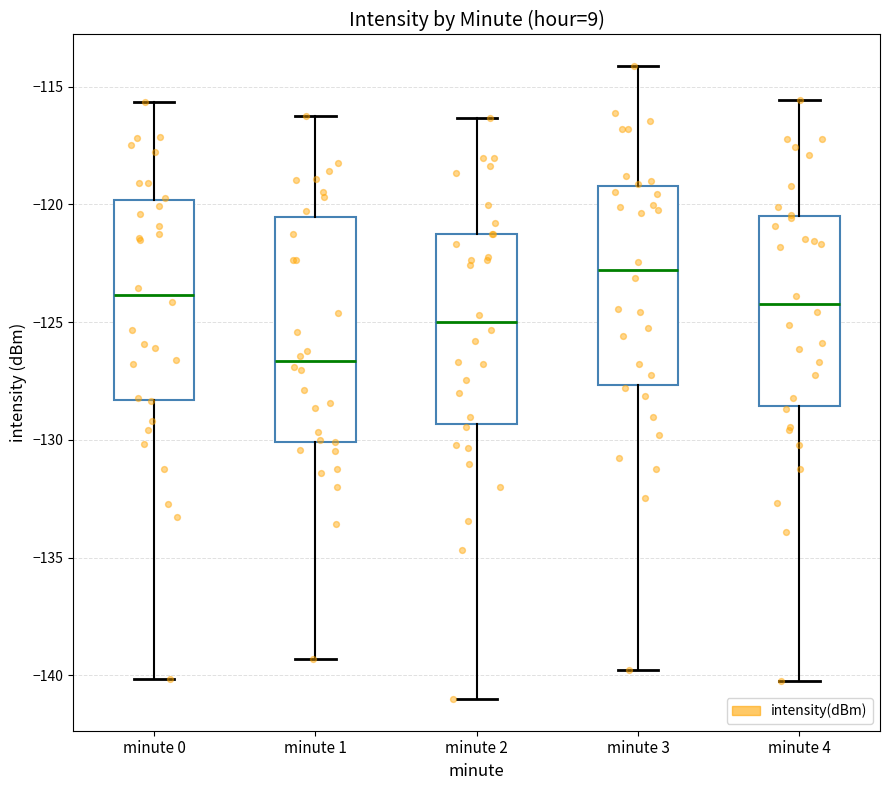

Reading left to right, read every box against the y-axis: the position of its median line, the range the box covers, and the ends of its whiskers. The values are not printed on the chart, so give them approximately, as read against the axis.

minute 0: median -124.0, box -128.5 to -120.0, whiskers -140.0 to -115.5
minute 1: median -126.5, box -130.0 to -120.5, whiskers -139.5 to -116.0
minute 2: median -125.0, box -129.5 to -121.0, whiskers -141.0 to -116.5
minute 3: median -123.0, box -127.5 to -119.0, whiskers -140.0 to -114.0
minute 4: median -124.0, box -128.5 to -120.5, whiskers -140.0 to -115.5